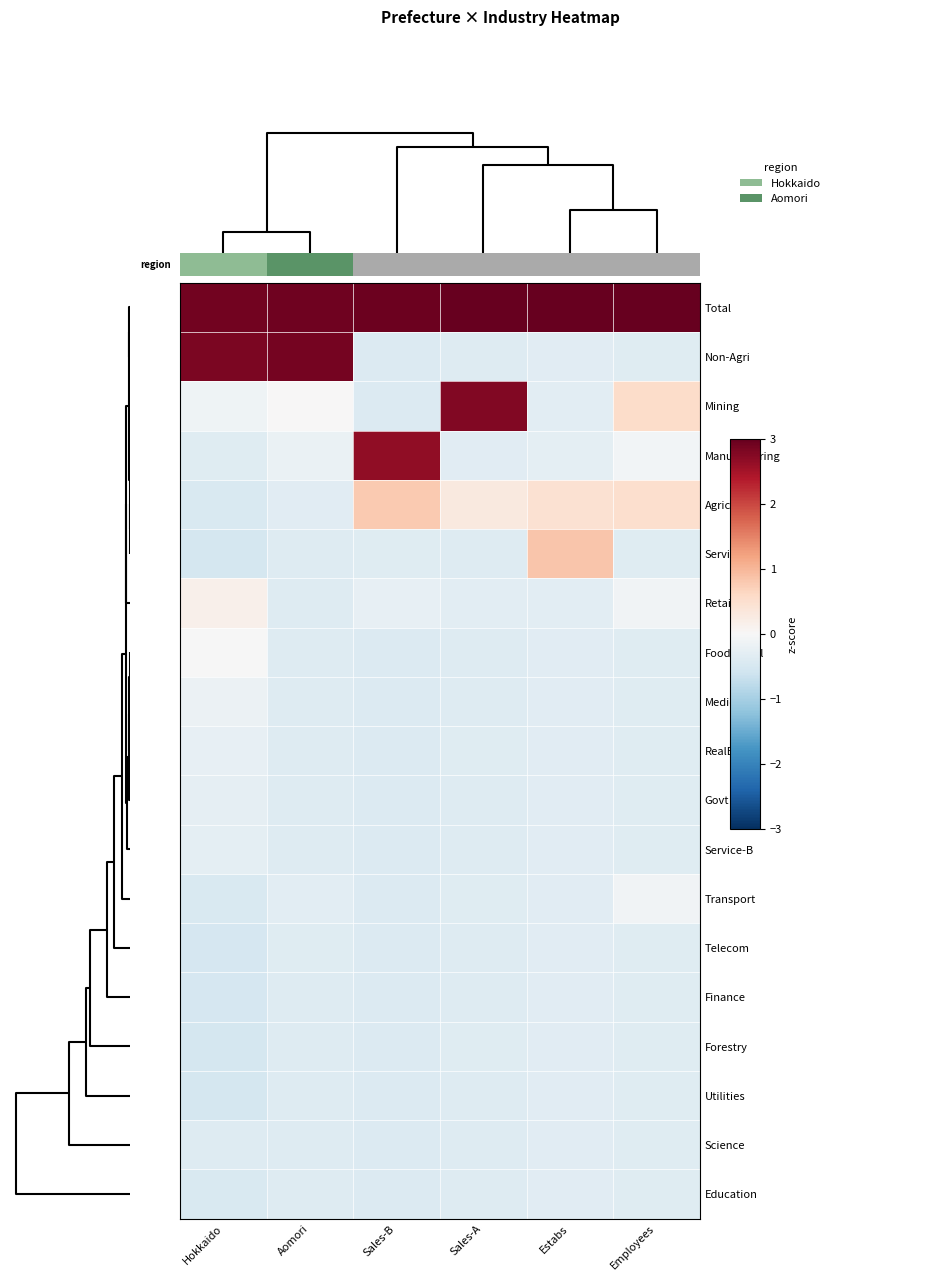

What is the greatest value displayed?

4.1